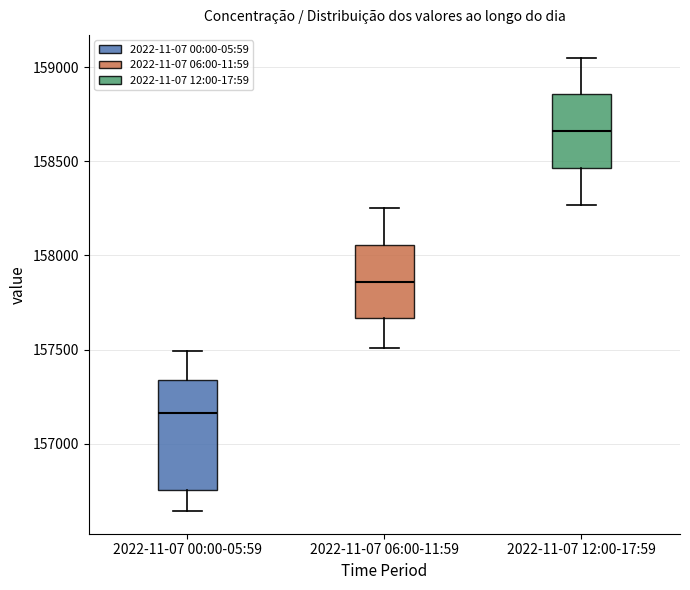

Where does the median line of the box for 2022-11-07 00:00-05:59 sit on the y-axis? The values are not printed on the chart, so give them approximately, as read against the axis.

157150